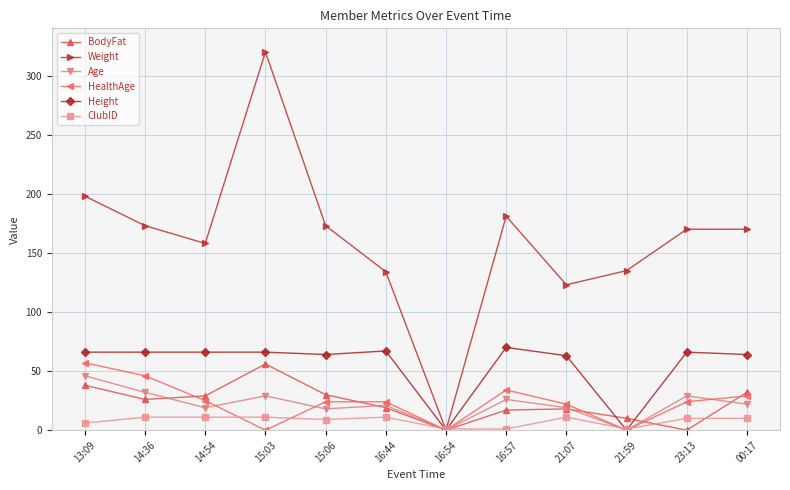

How many lines are shown in the chart?

6